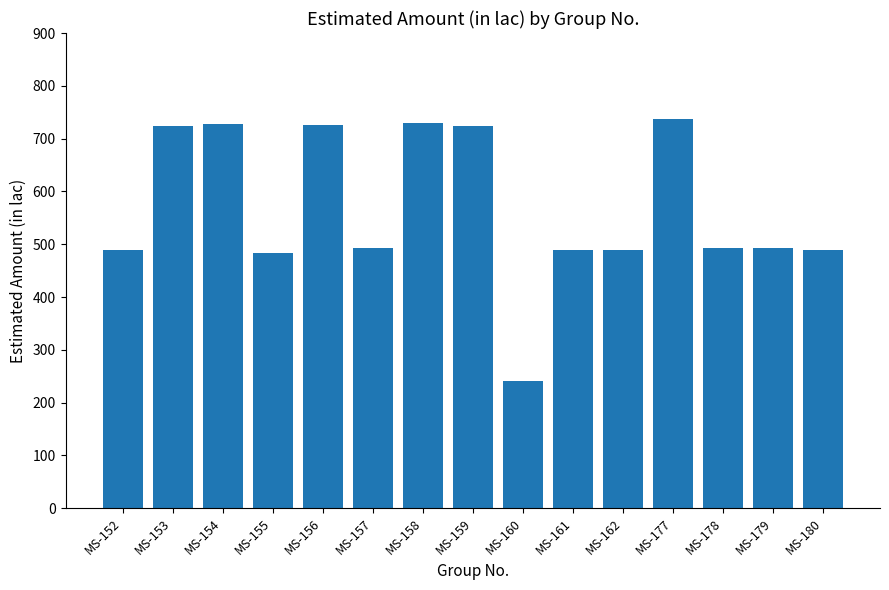

Is it true that the value at MS-179 is 197.6?

False